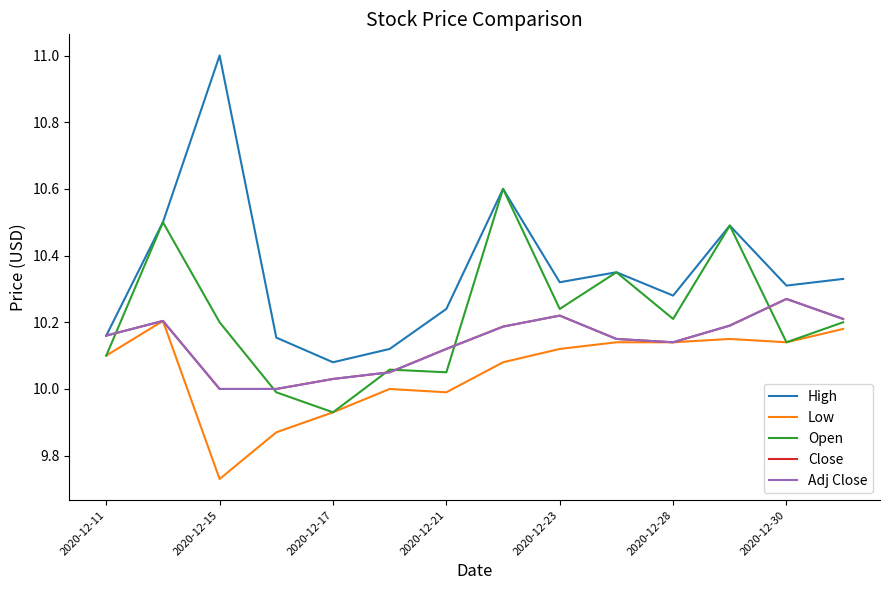

True or false: Low and Adj Close cross at least once.

False